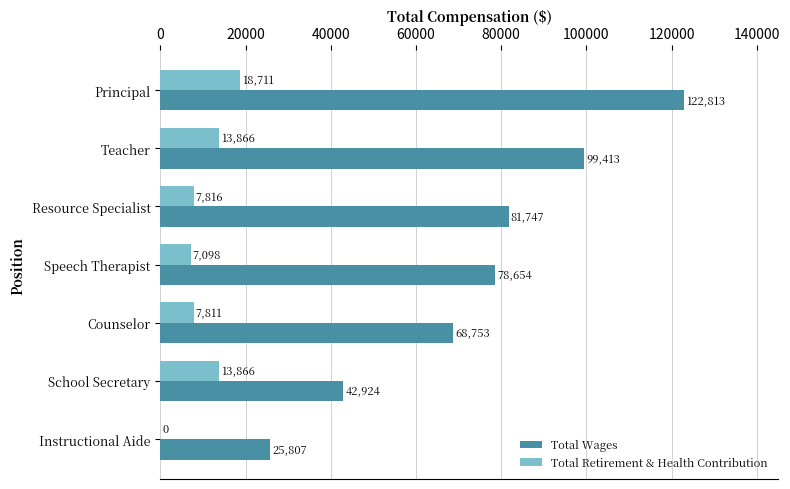

The value of Total Retirement & Health Contribution at Resource Specialist is 7816. True or false?

True